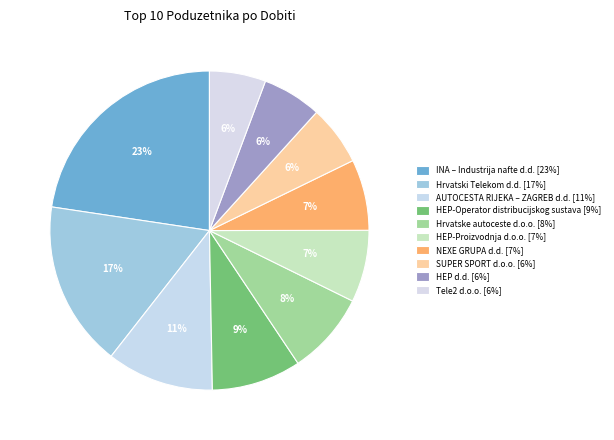

To the nearest percent, what is the average slice percentage?

10%